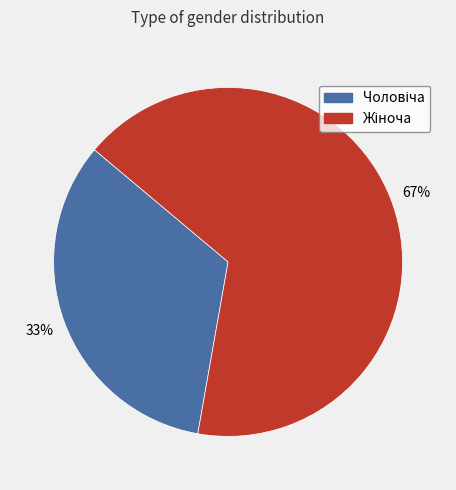

To the nearest percent, what is the average slice percentage?

50%